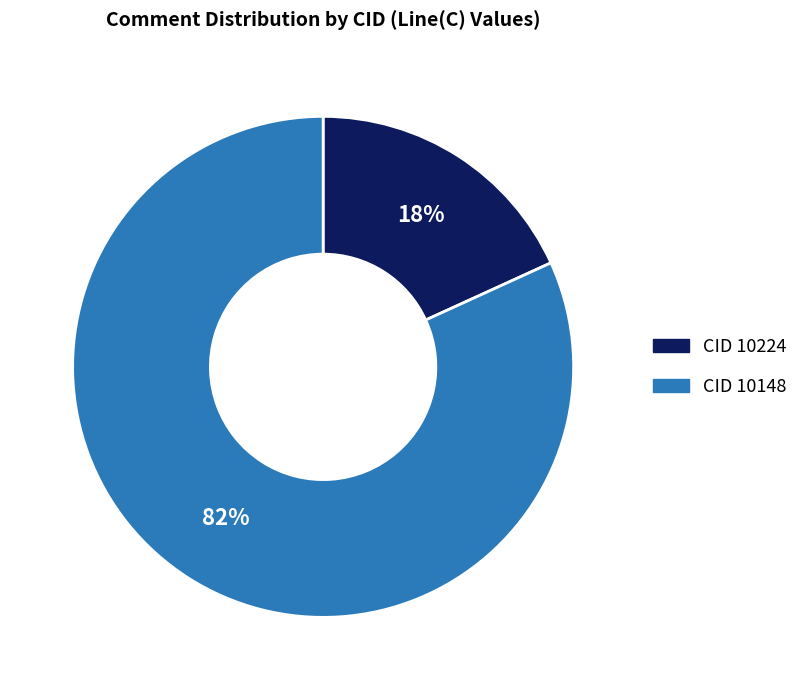

Is it true that CID 10148 is 82% of the pie?

True